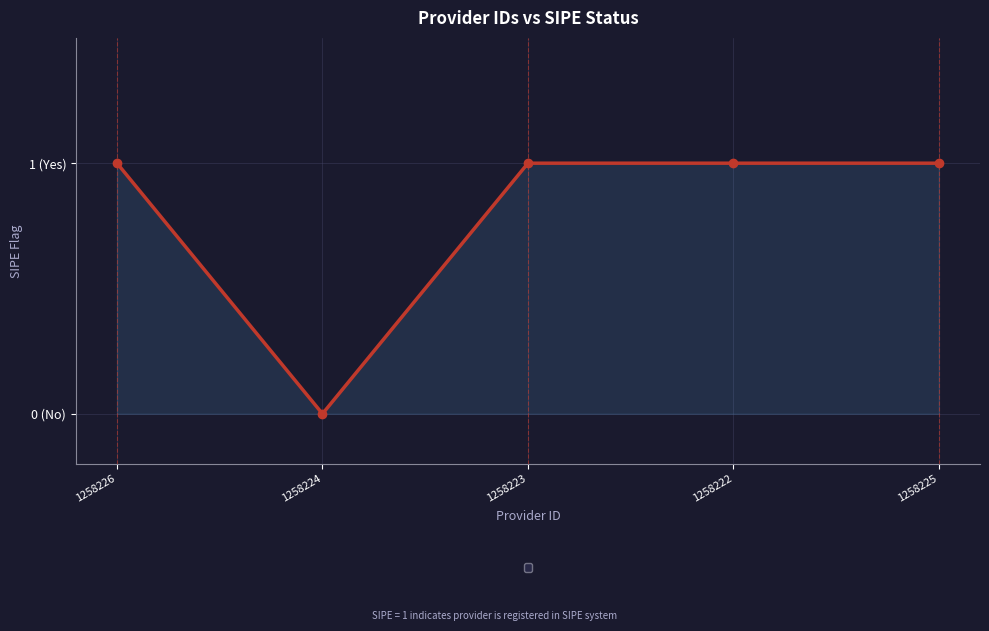

Read the value at 1258225.

1